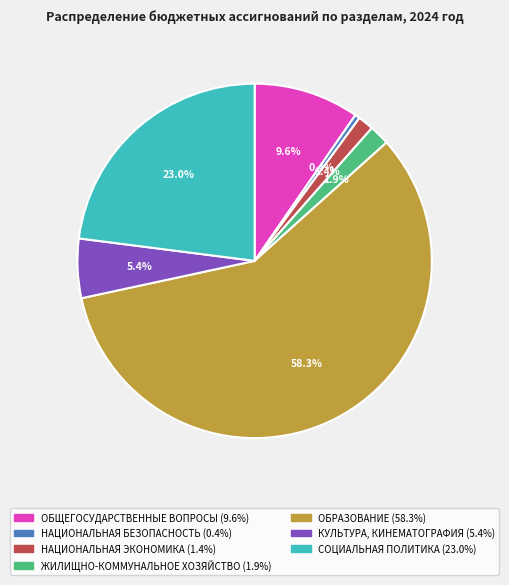

Is the sum of ОБРАЗОВАНИЕ and СОЦИАЛЬНАЯ ПОЛИТИКА greater than half?

Yes